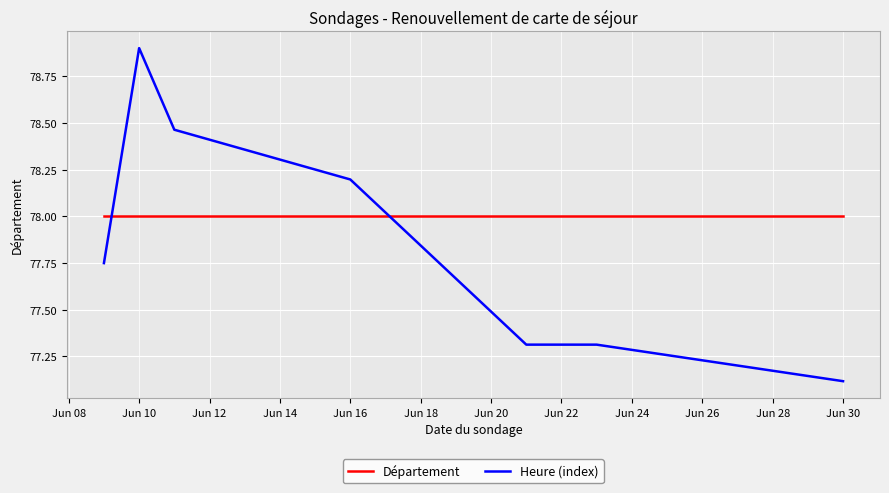

Rank the series by their maximum value, from highest to lowest.

Heure (index), Département